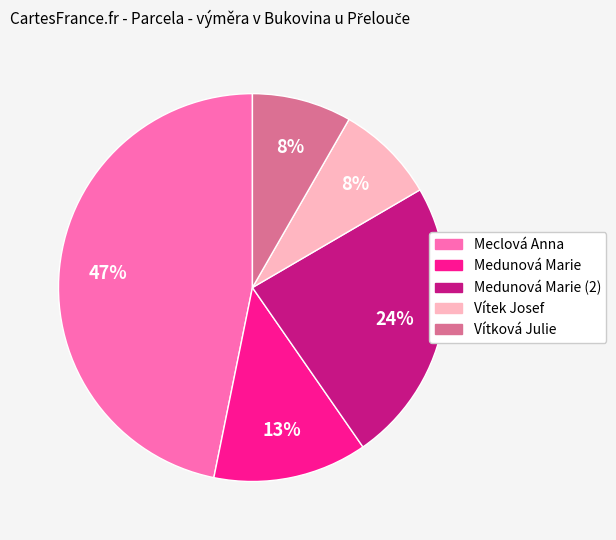

To the nearest percent, what is the average slice percentage?

20%